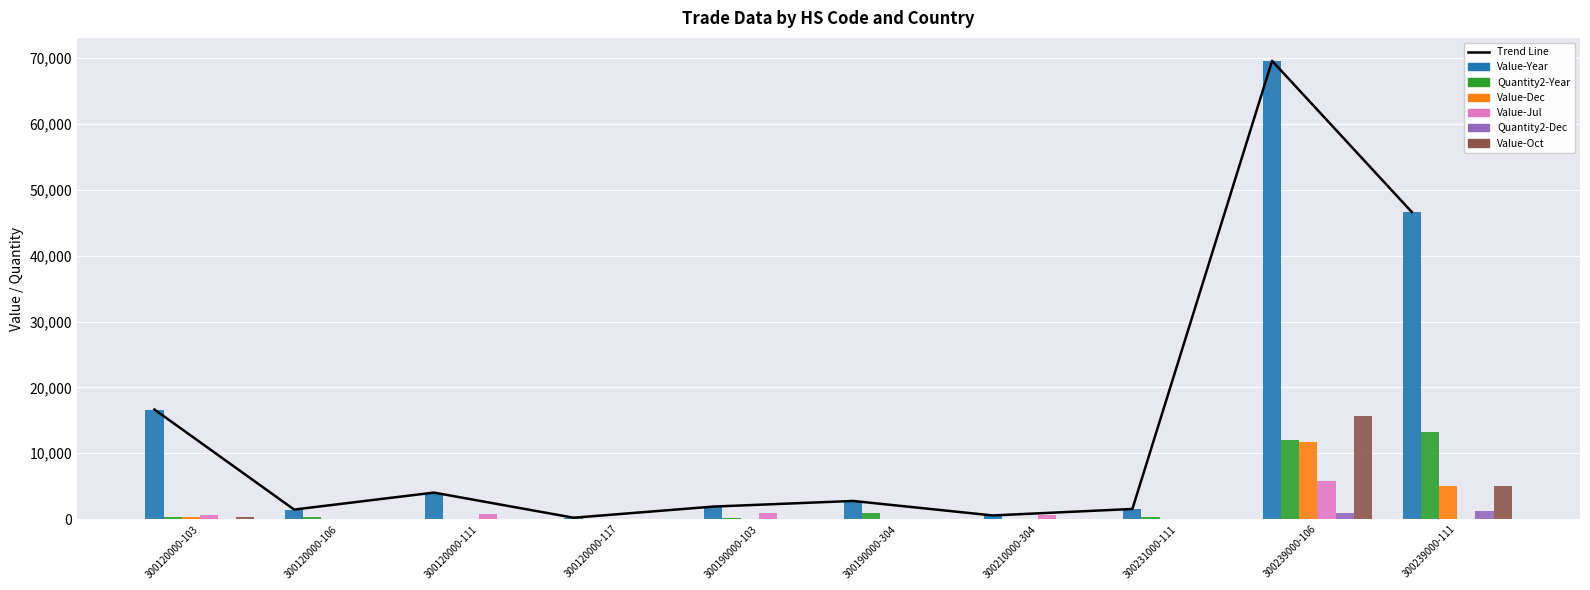

The Value-Oct series shows -7196 at 300210000-304. True or false?

False